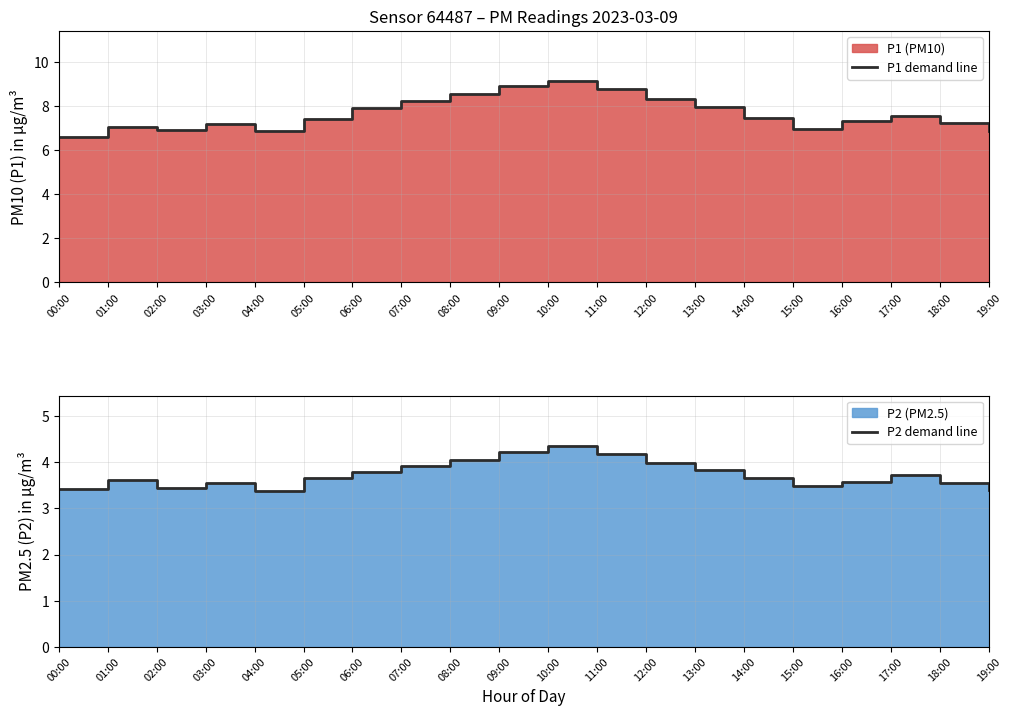

Rank the series at 12:00 from highest to lowest value.

P1 demand line, P2 demand line